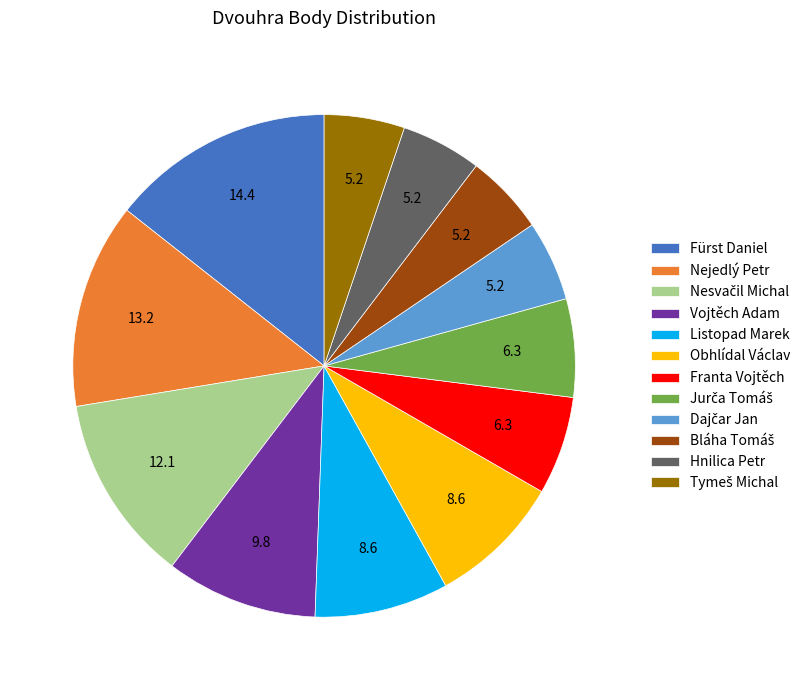

Is it true that Listopad Marek is 9% of the pie?

True